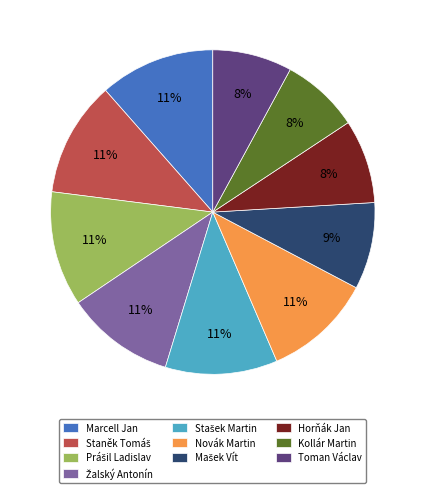

The Toman Václav slice represents 8% of the pie. True or false?

True